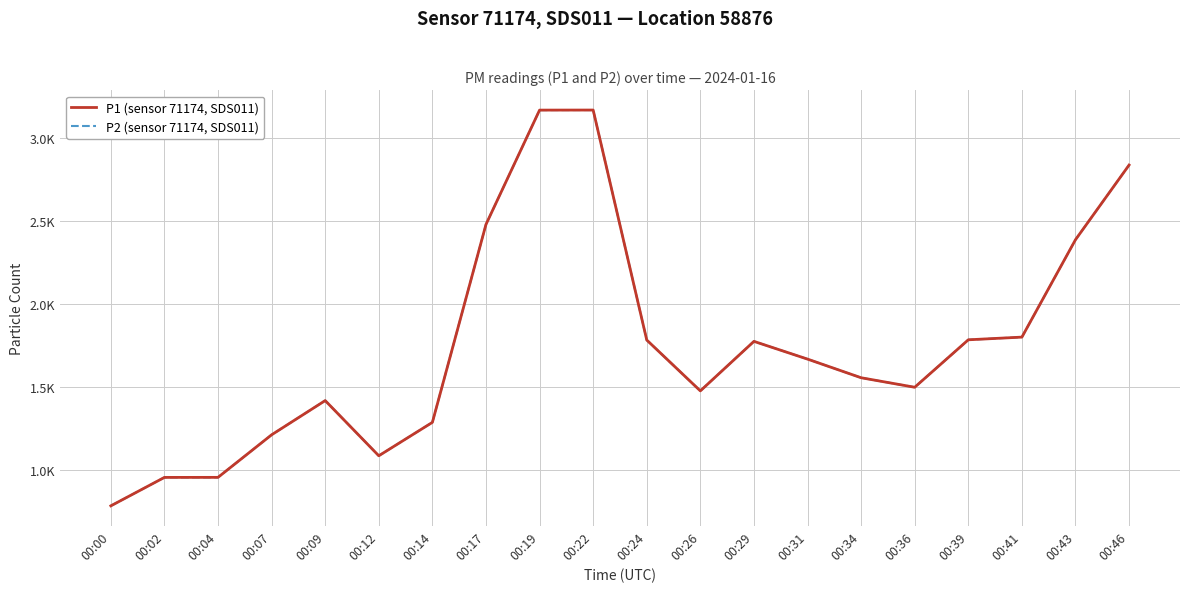

Does the chart have visible grid lines?

Yes